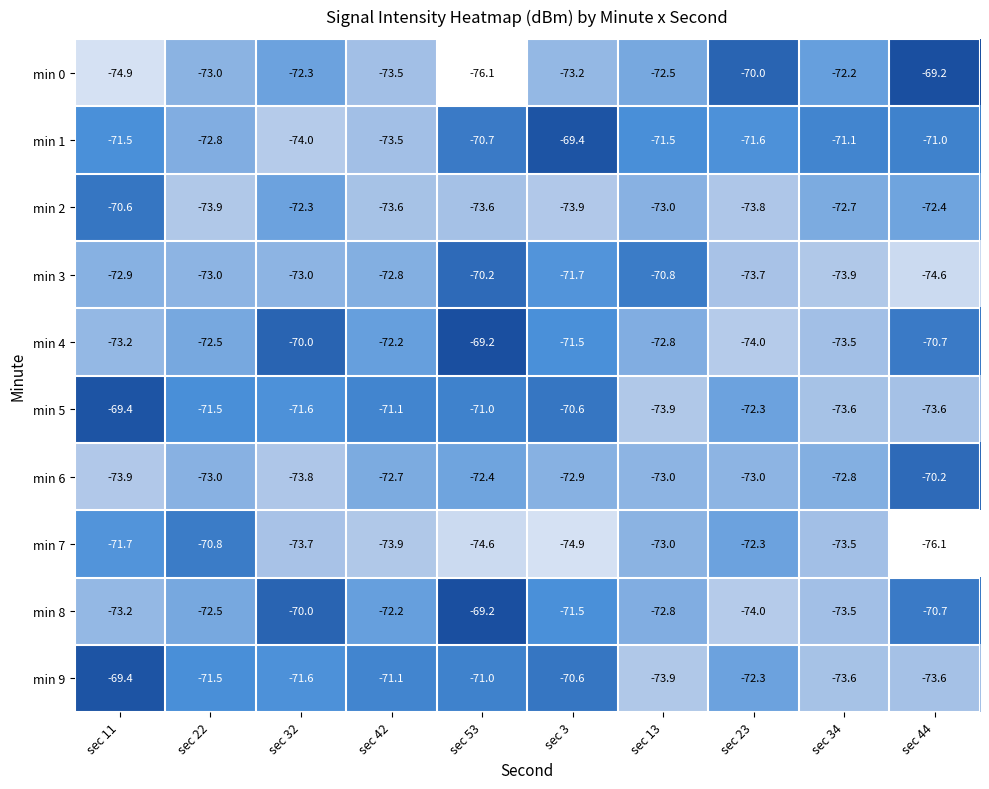

What is the total value across all series at sec 42?

-726.6